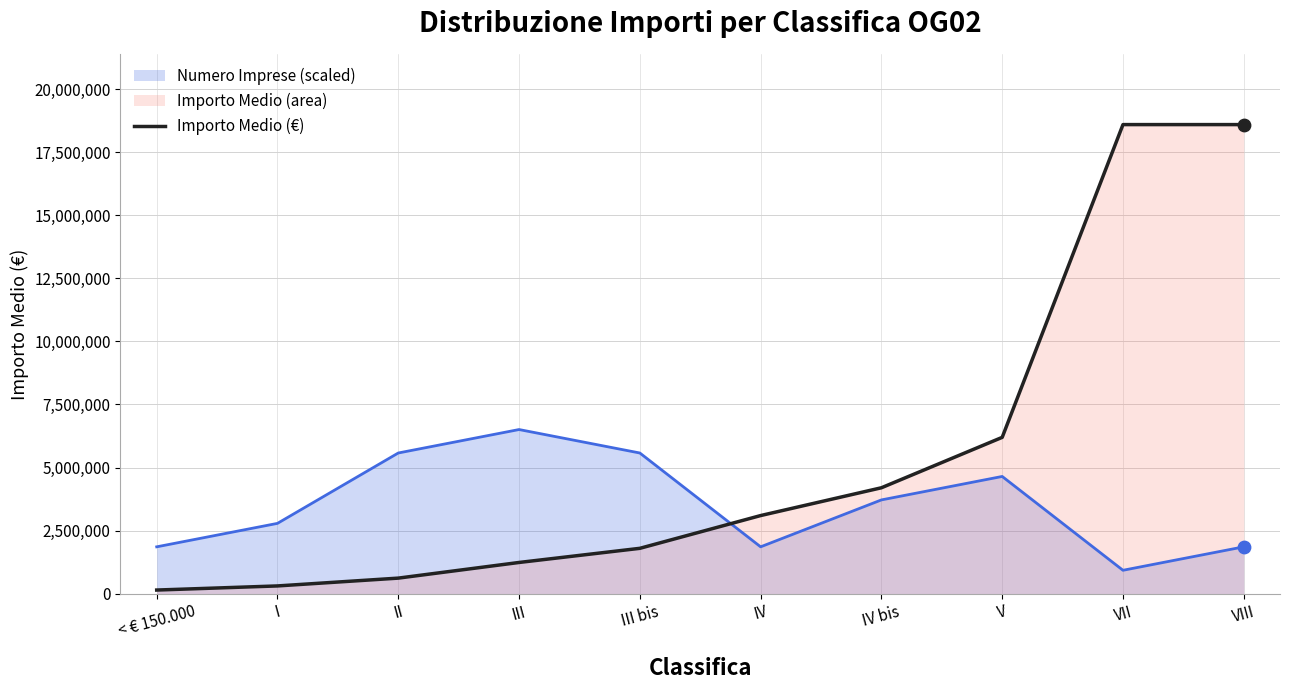

Between < € 150.000 and III bis, which series saw the biggest shift?

Numero Imprese (scaled)